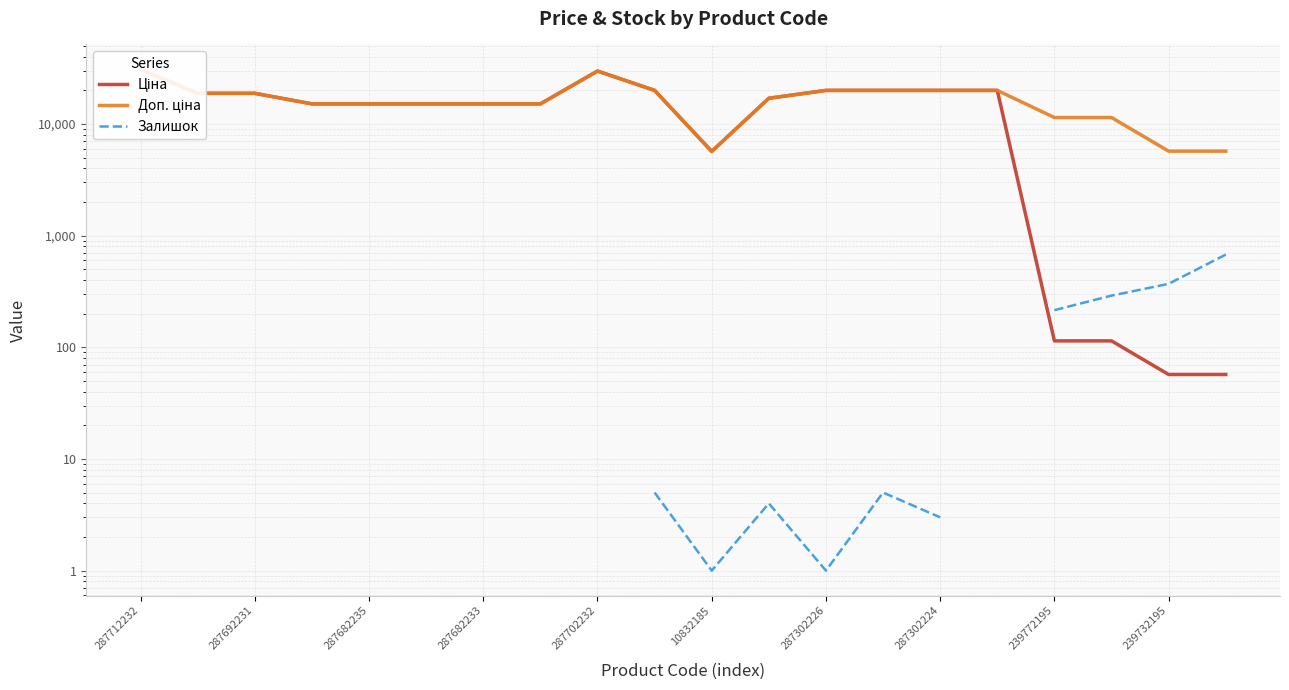

How many data points in Залишок are above 1?

8